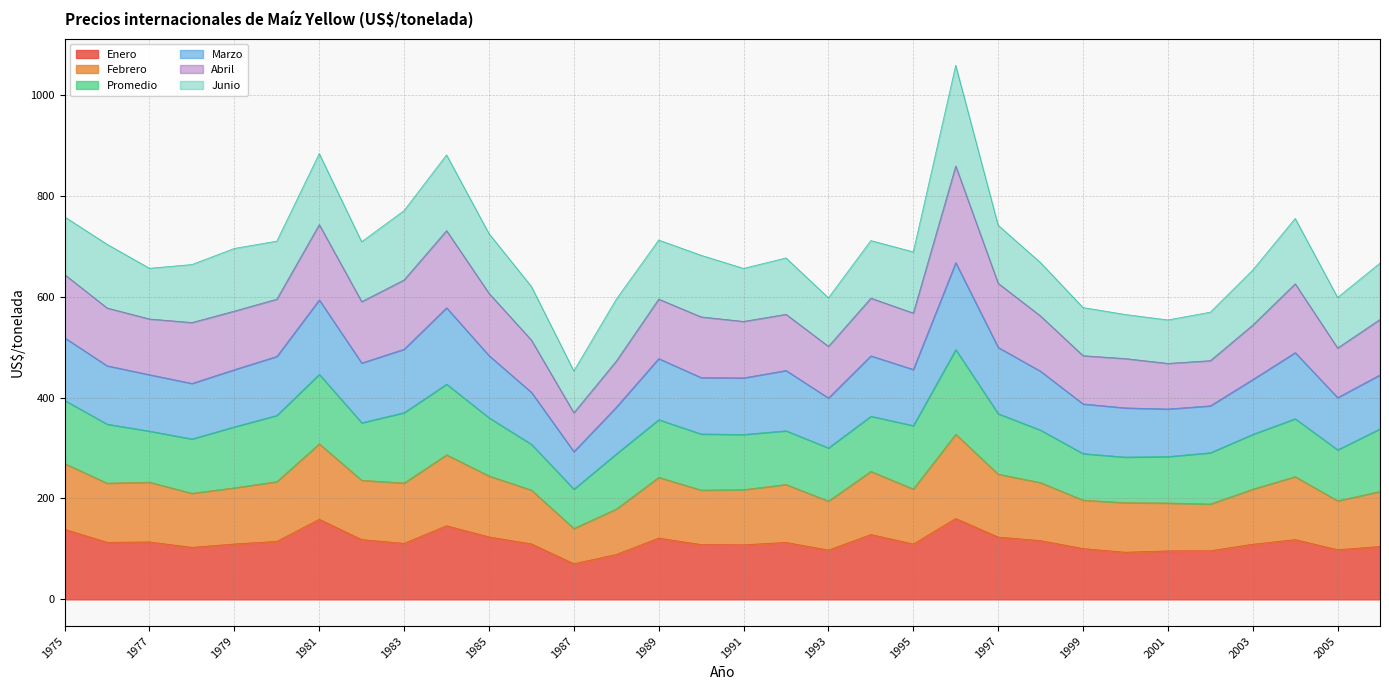

What is the maximum value for Enero?

160.3